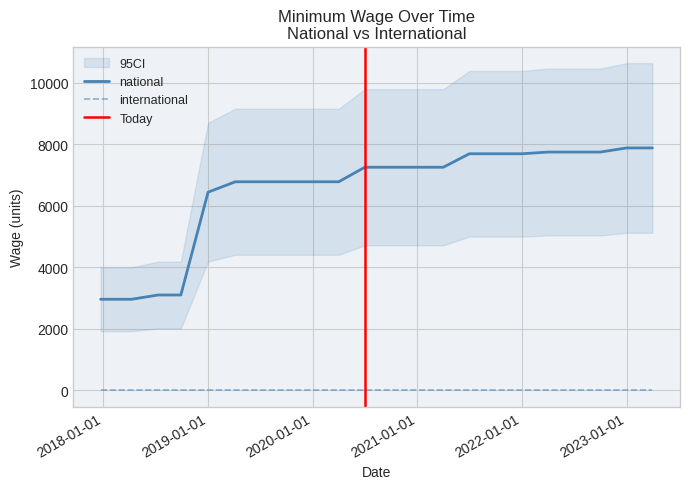

At which label does the data first exceed 7250?

2021-07-01